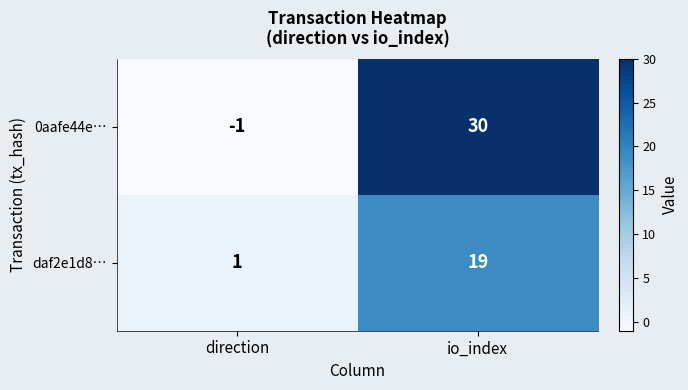

At which category is the sum across all series the highest?

io_index